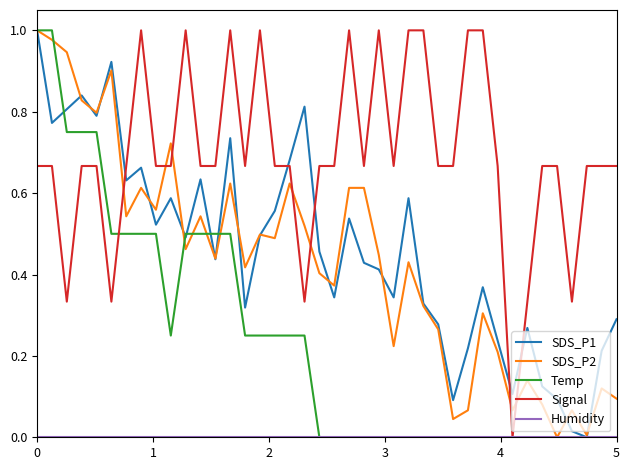

True or false: SDS_P2 and Signal cross at least once.

True